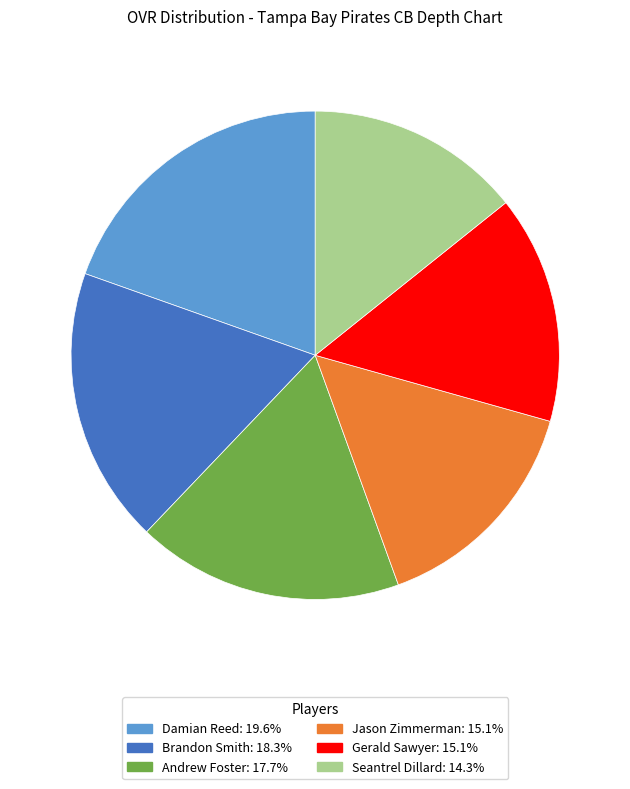

Which category has the smallest portion of the pie?

Seantrel Dillard